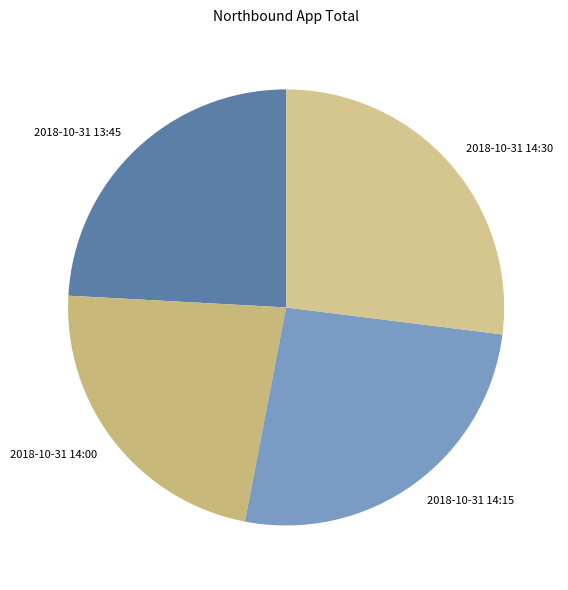

True or false: 2018-10-31 13:45 accounts for 24% of the total.

True